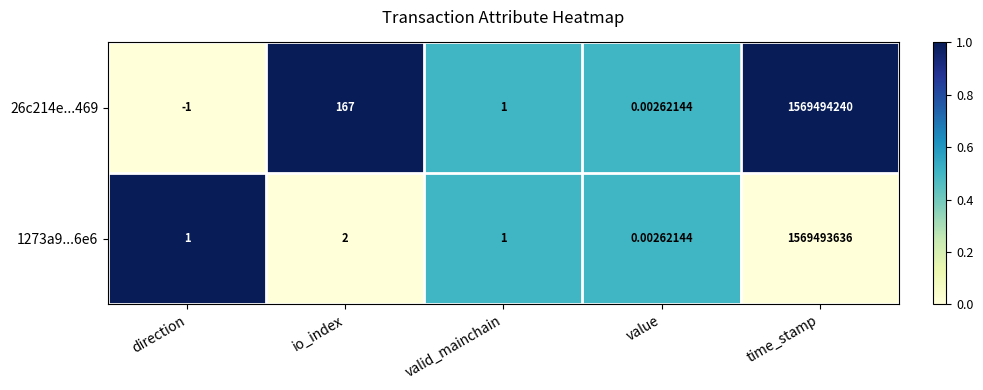

Which category has the lowest value across all series?

direction